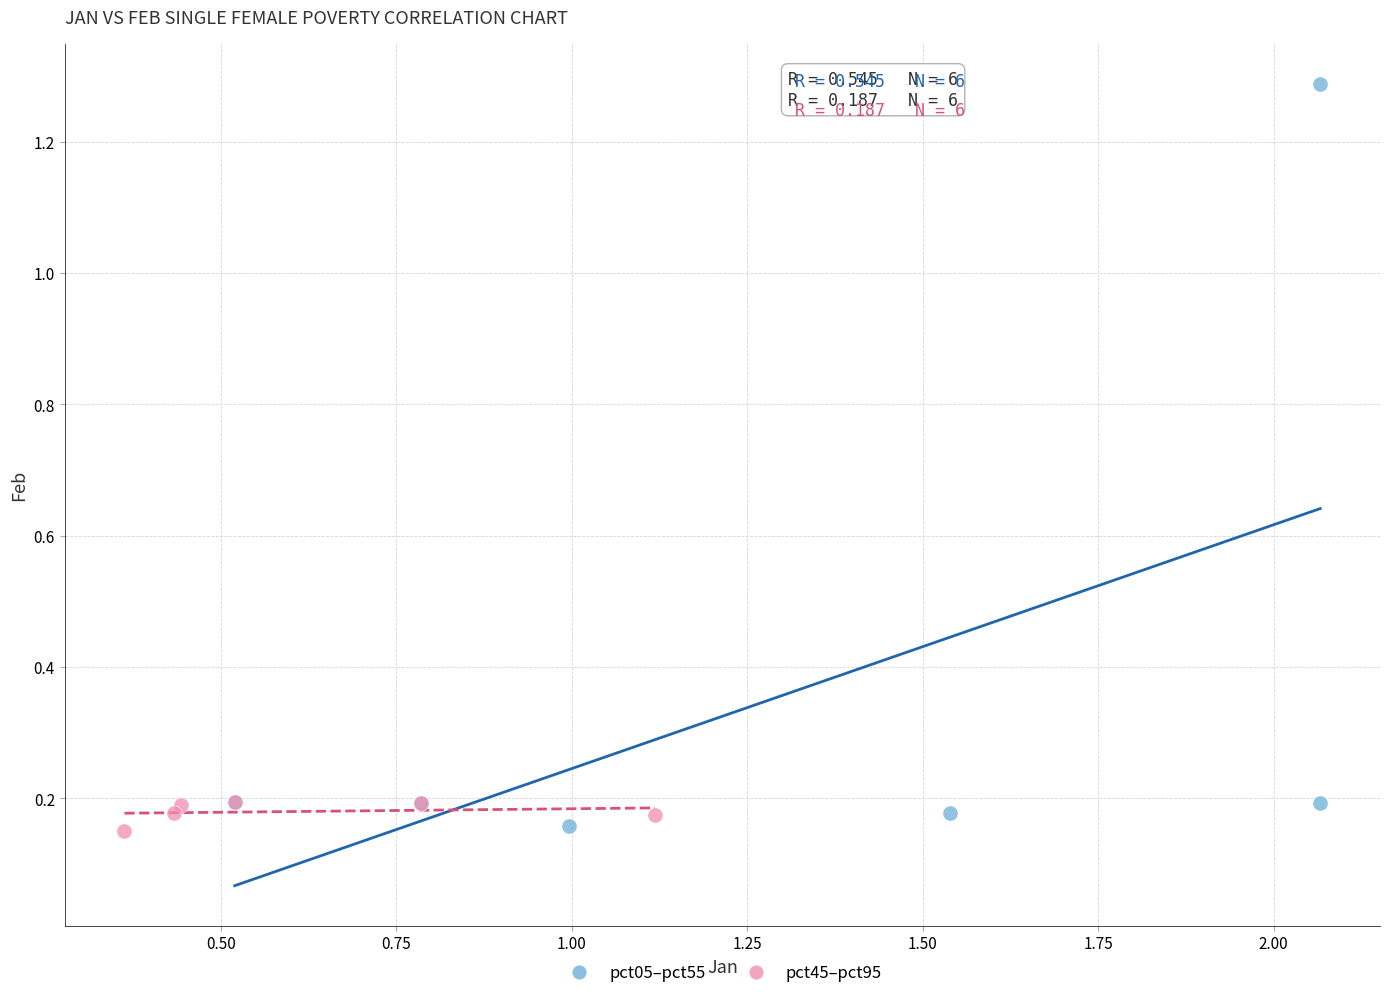

What are all the series names shown in the legend?

pct05–pct55, pct45–pct95